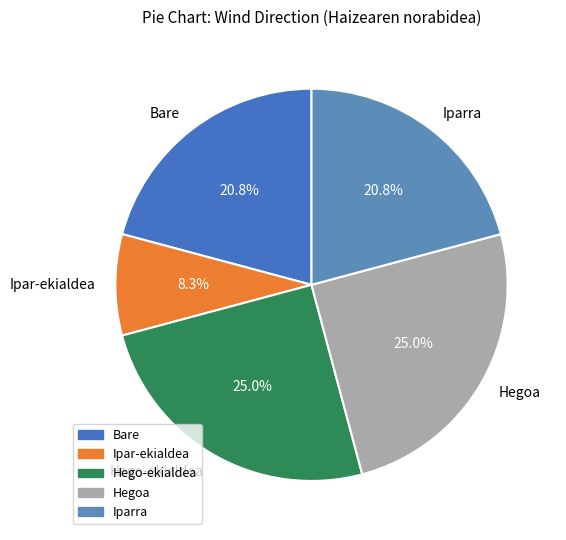

What portion of the pie excludes Hegoa?

75.0%